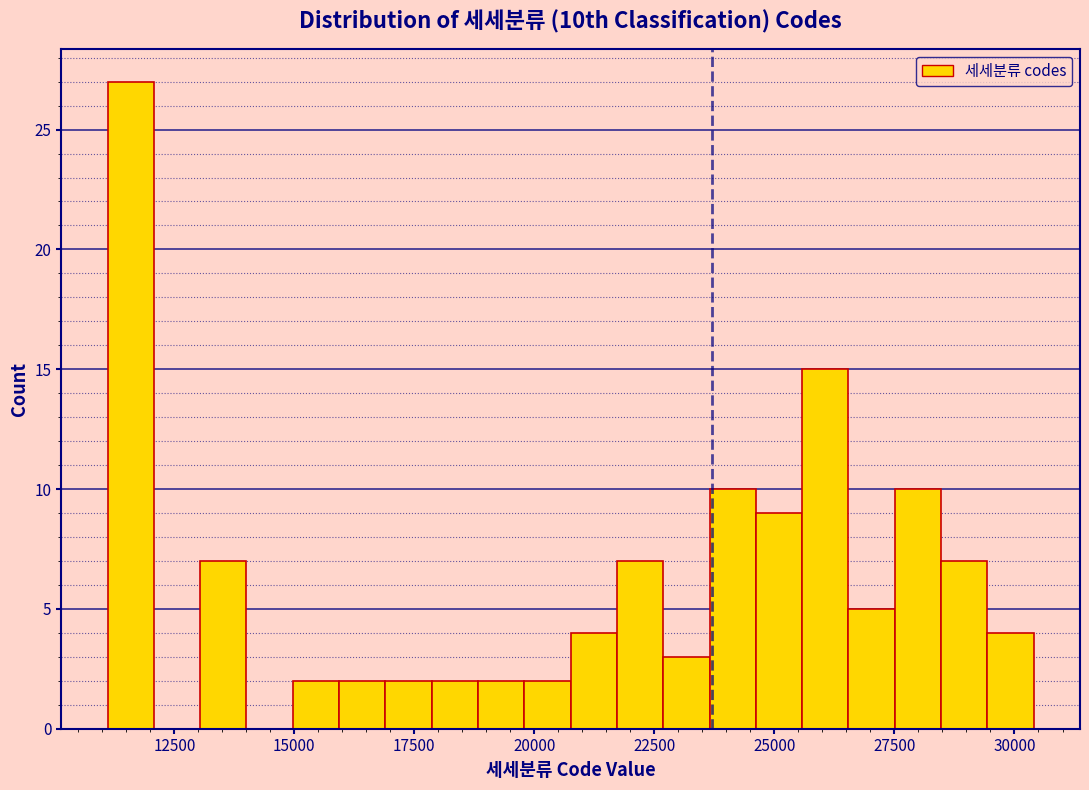

Read against the x-axis, roughly where is the centre of the tallest bar?

11500